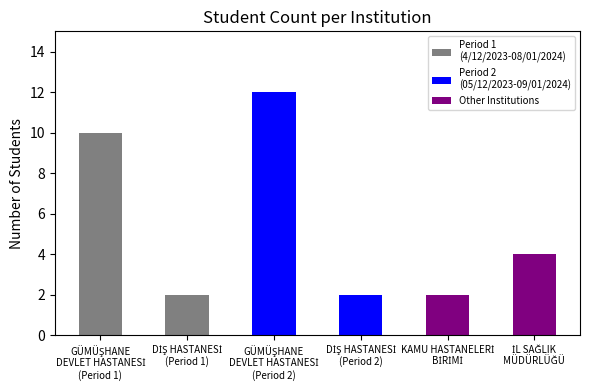

What is the difference between the maximum and second lowest values?

10